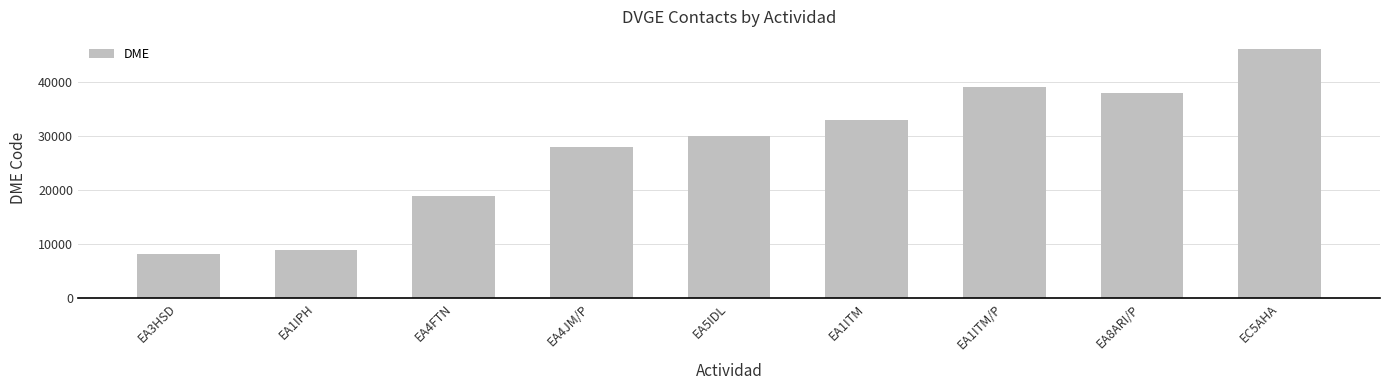

What is the sum of all values?

250645